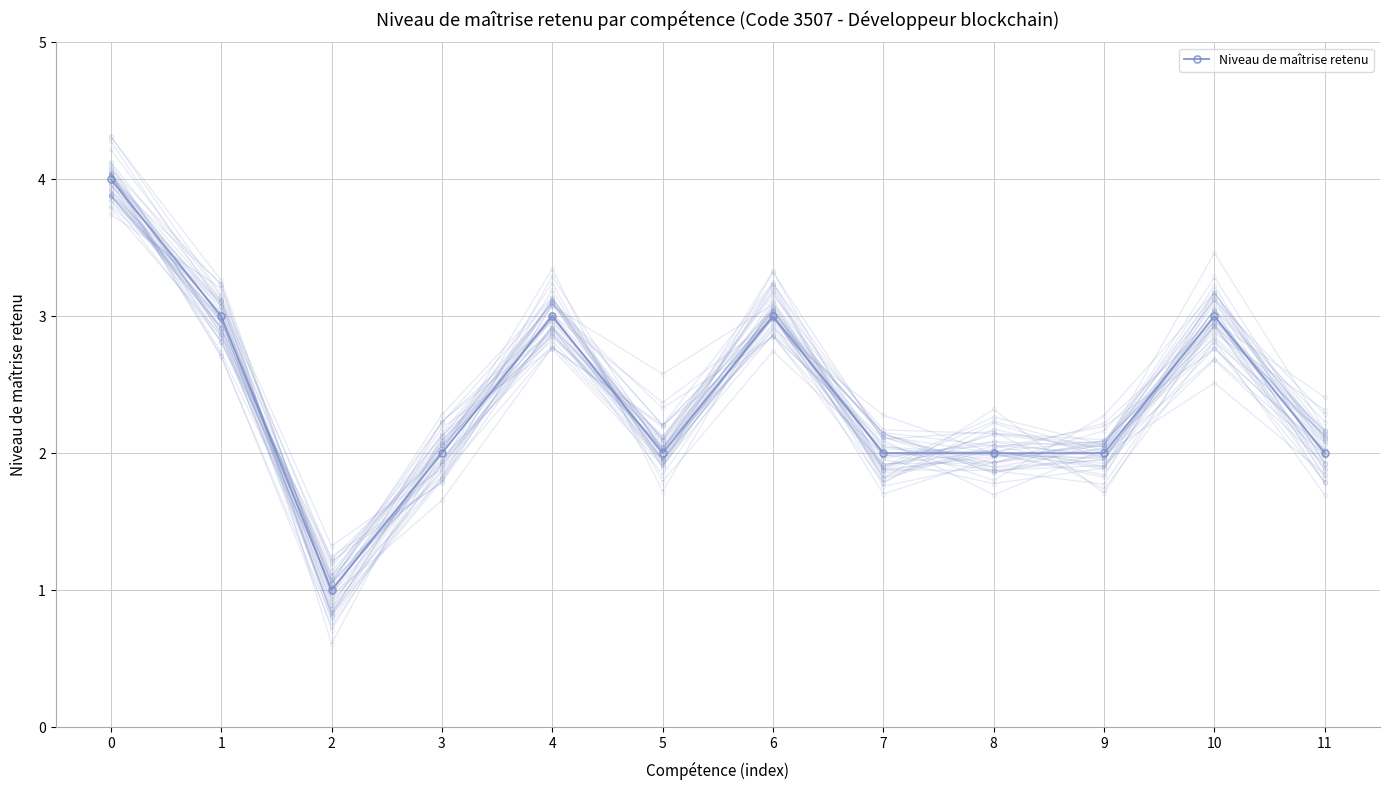

Rank the categories by value from highest to lowest.

0, 1, 4, 6, 10, 3, 5, 7, 8, 9, 11, 2